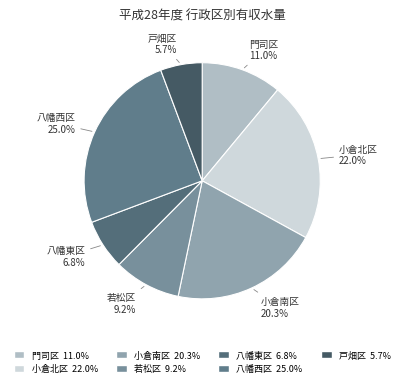

Does 小倉南区 represent more than half of the total?

No